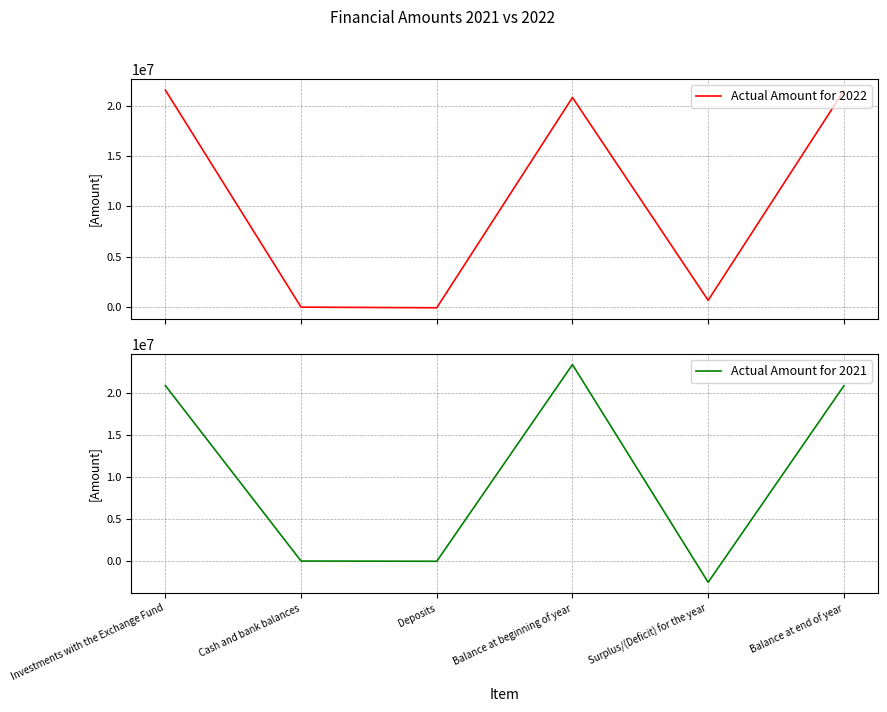

How many values in the Actual Amount for 2022 series are below 20814230?

3